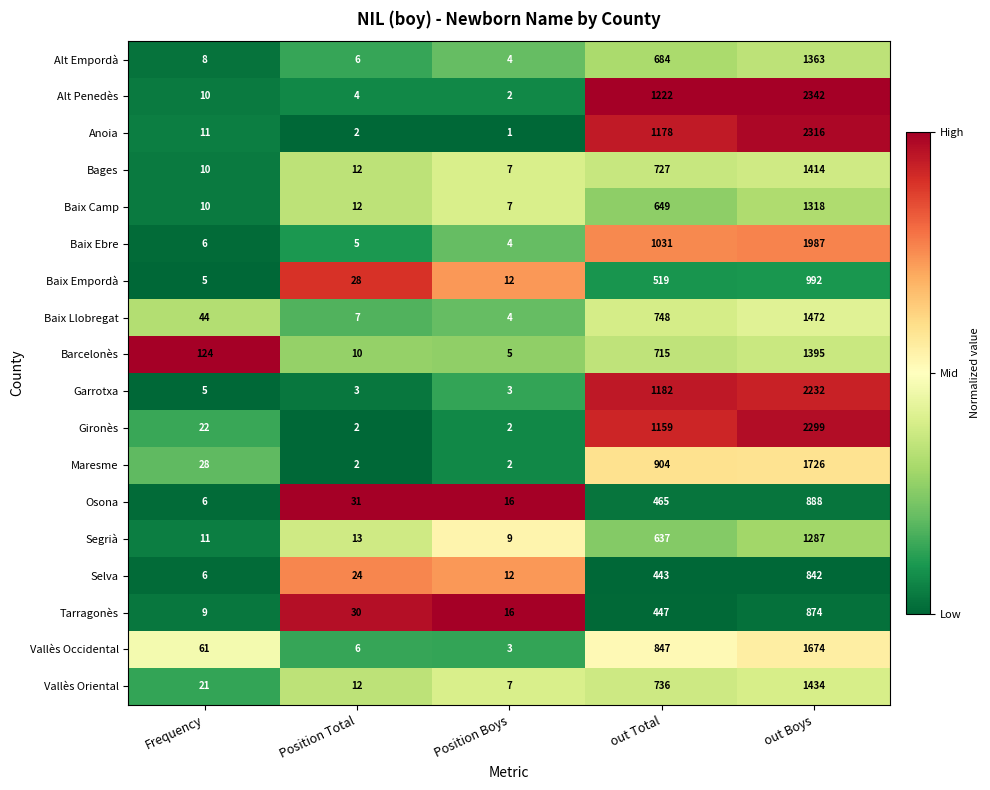

Which label corresponds to the smallest value in the chart?

Position Boys